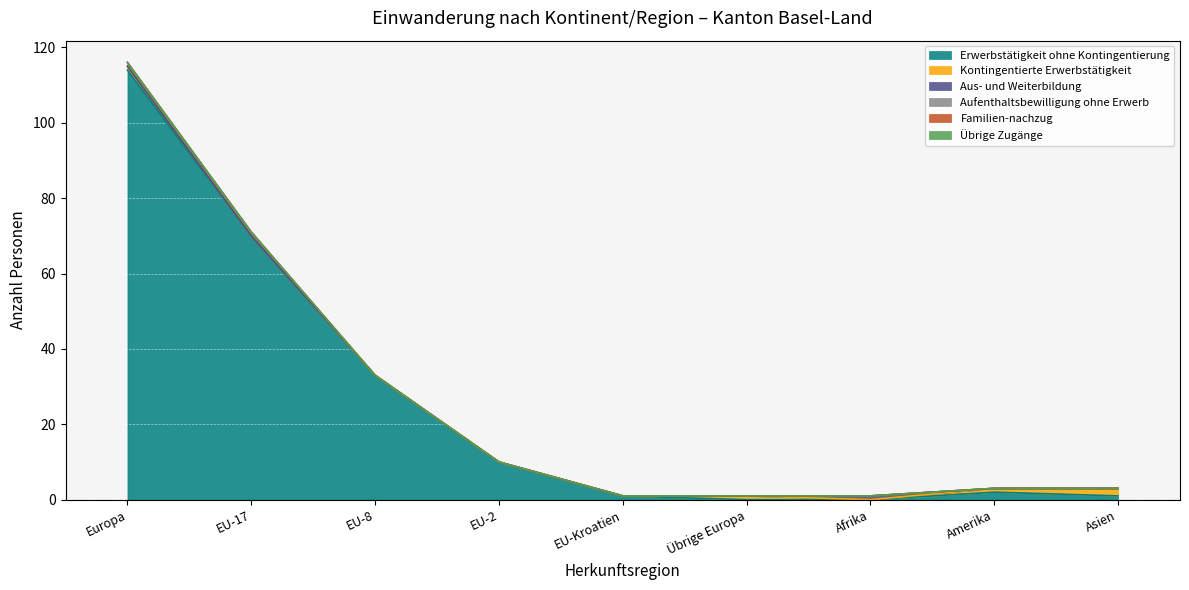

True or false: Aufenthaltsbewilligung ohne Erwerb and Aus- und Weiterbildung intersect in this chart.

False